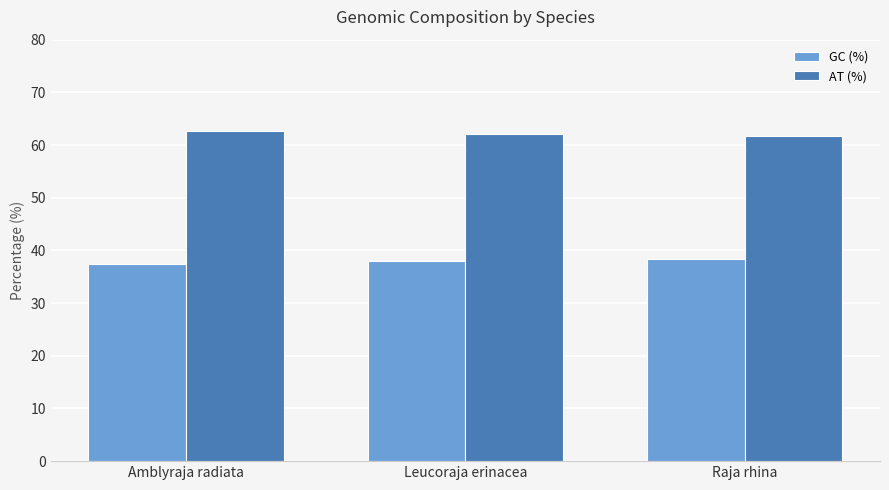

Does the chart contain any negative values?

No